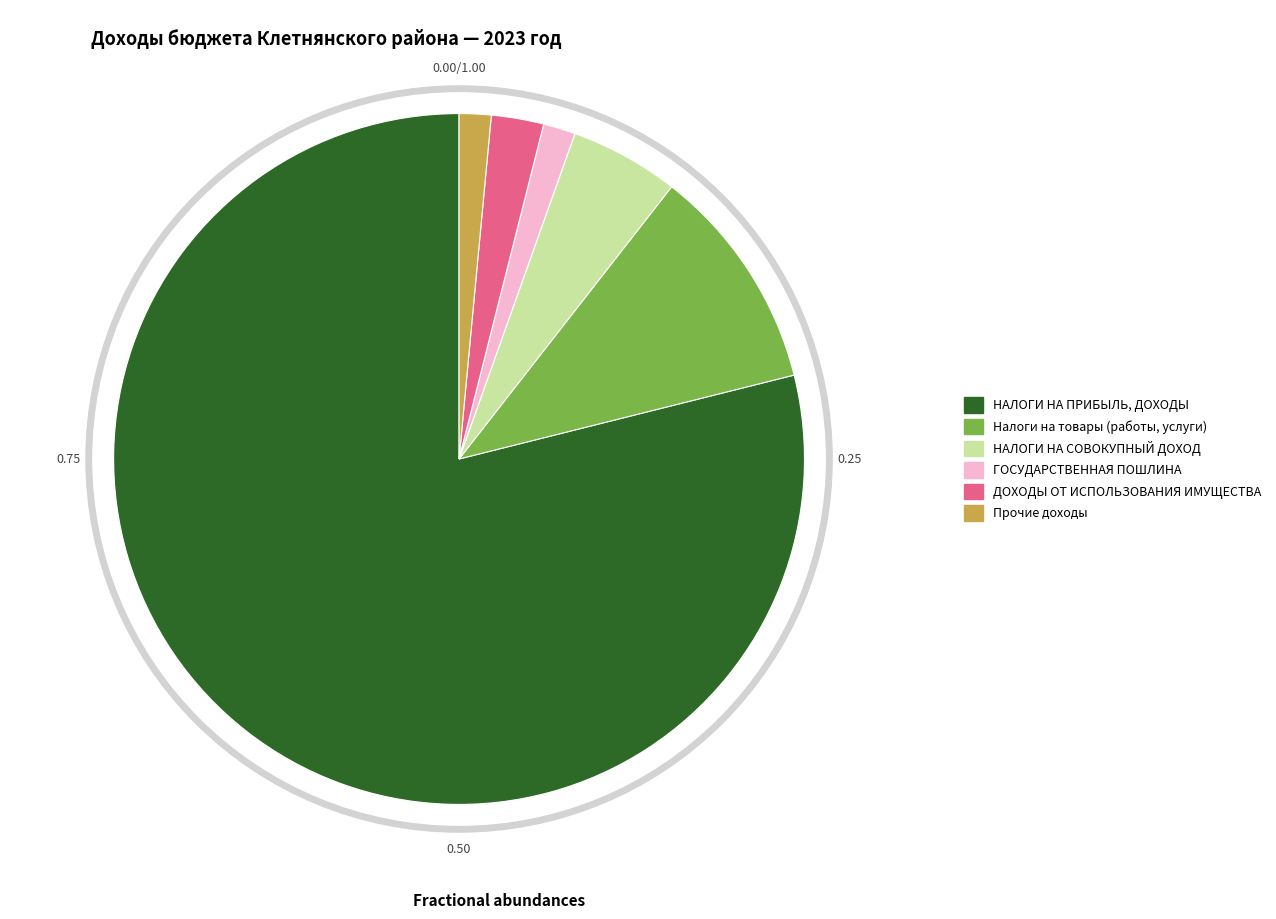

Which slice is the largest?

НАЛОГИ НА ПРИБЫЛЬ, ДОХОДЫ